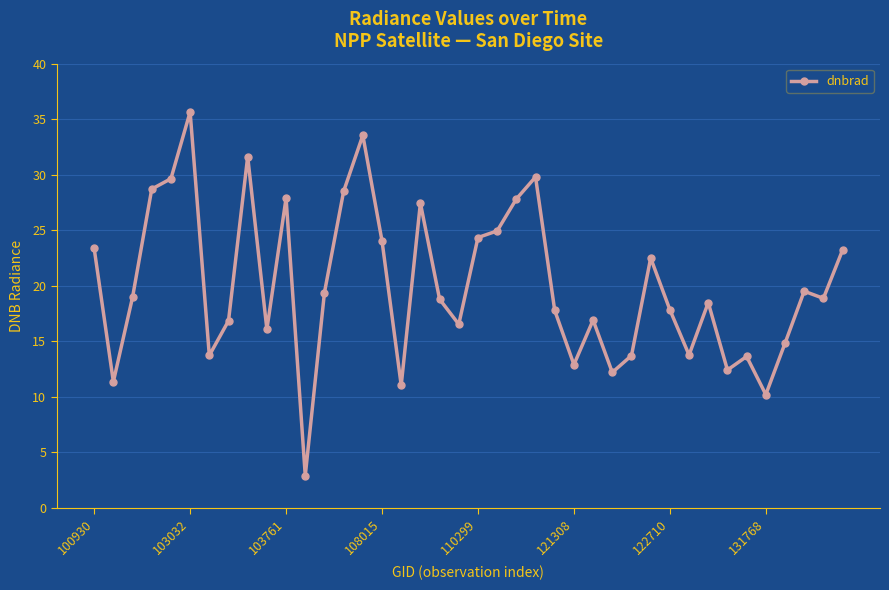

Does the chart have visible grid lines?

Yes